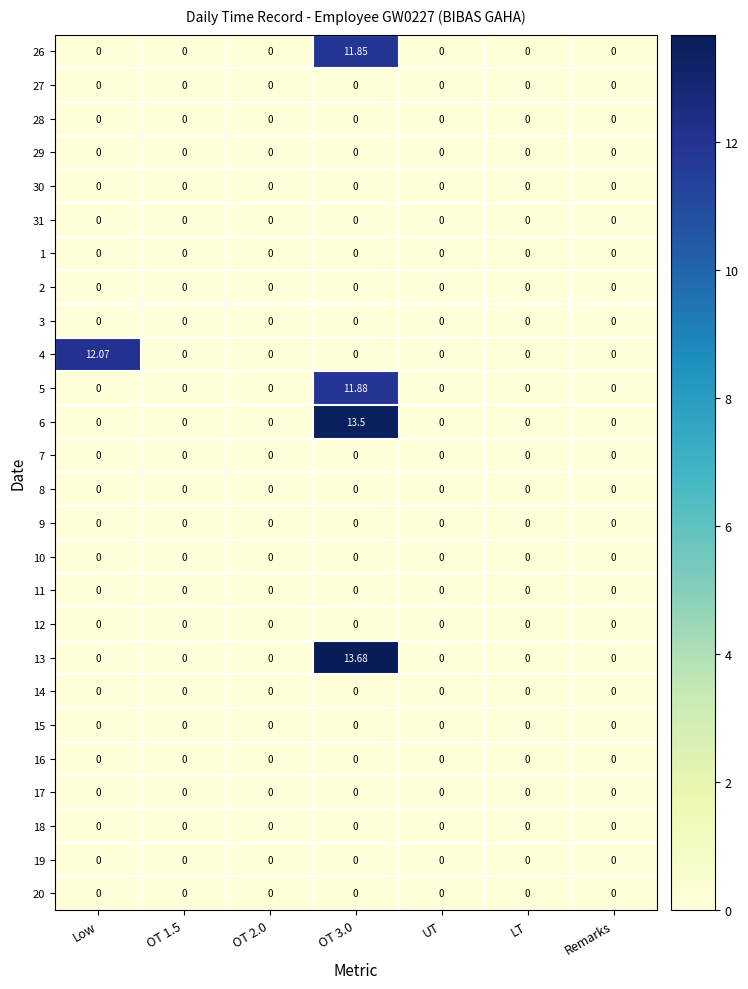

Between OT 1.5 and Low, which is larger?

OT 1.5